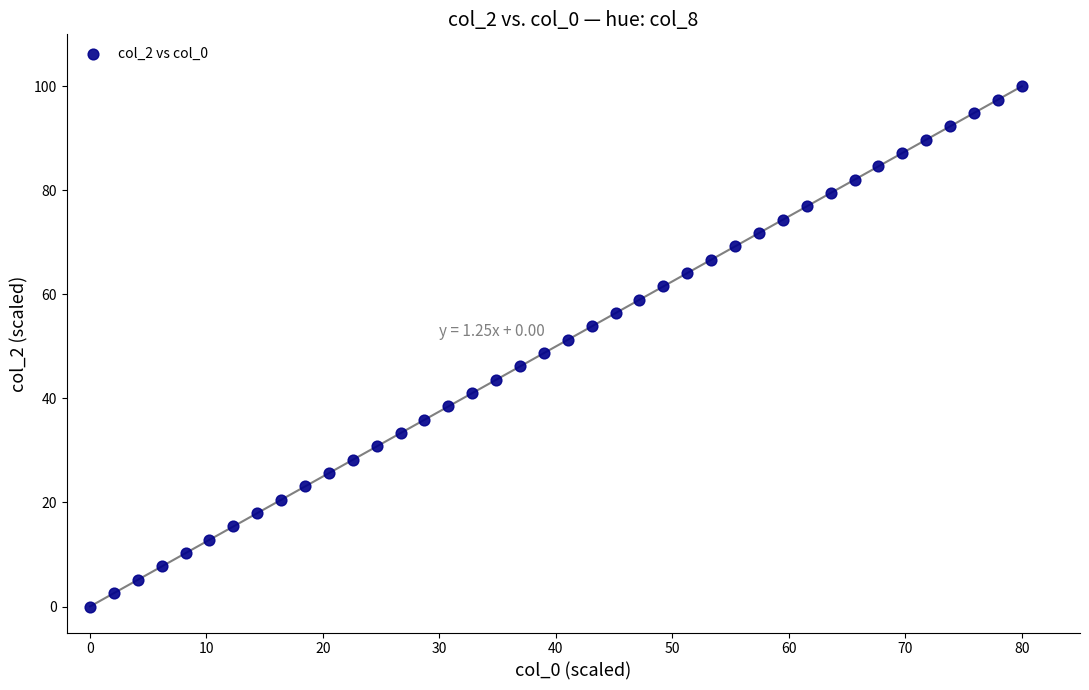

What is the range of X values (max minus min)?

80.0